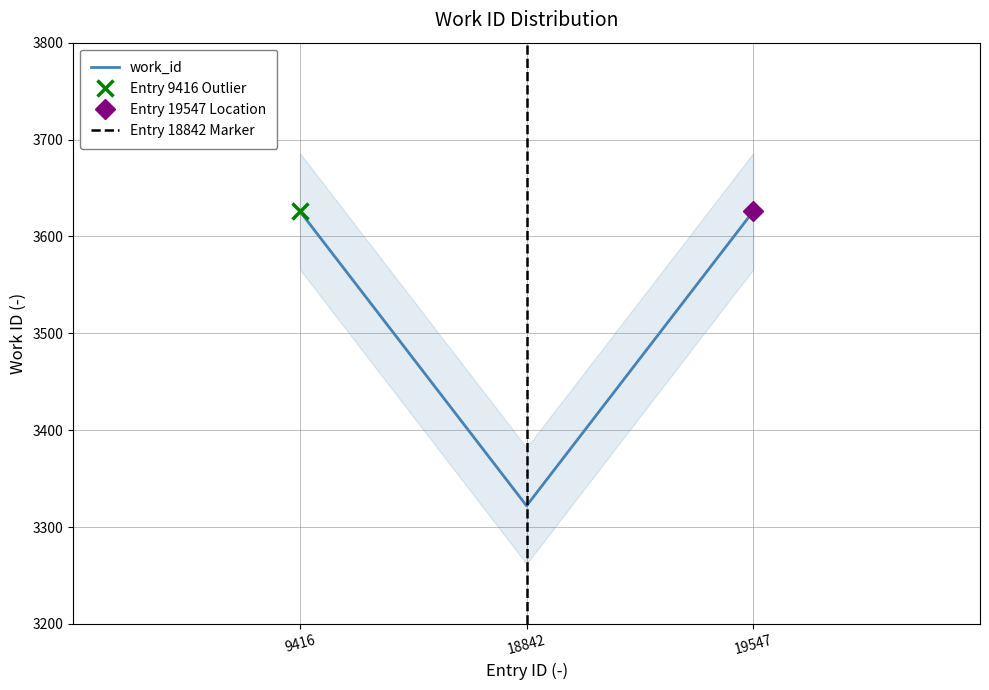

What is the value of the 2nd point from the left?

3322